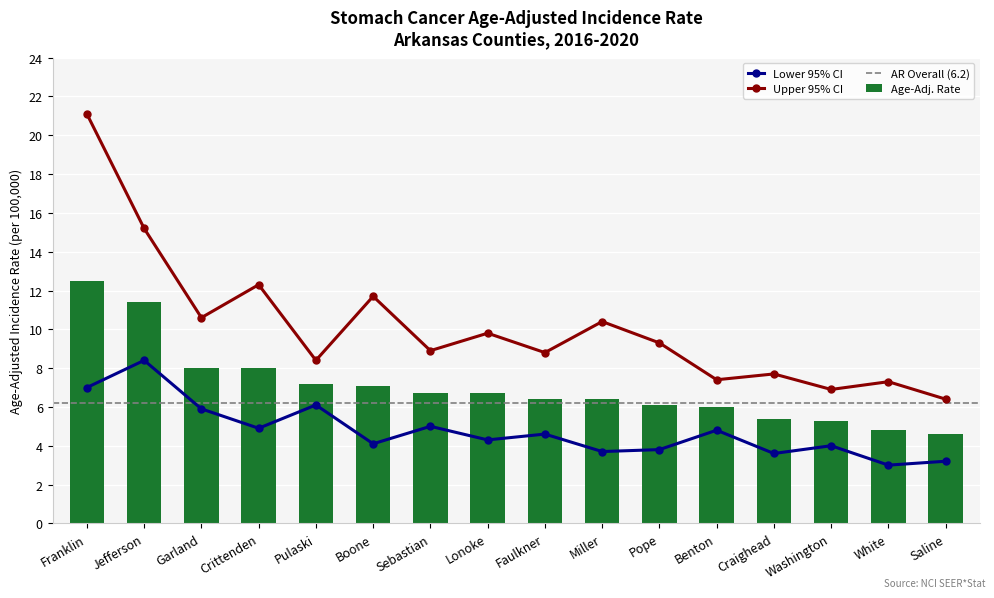

List the series in order of their overall mean, highest first.

Upper 95% CI, Age-Adjusted Incidence Rate, Lower 95% CI